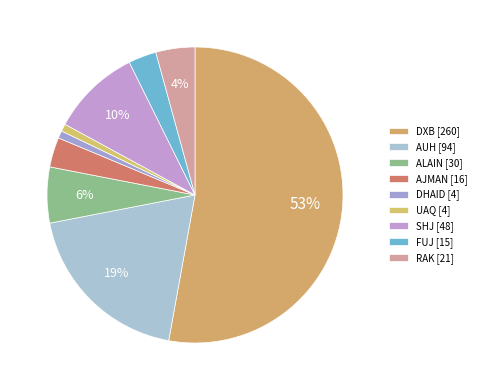

Count the number of slices in the pie.

9